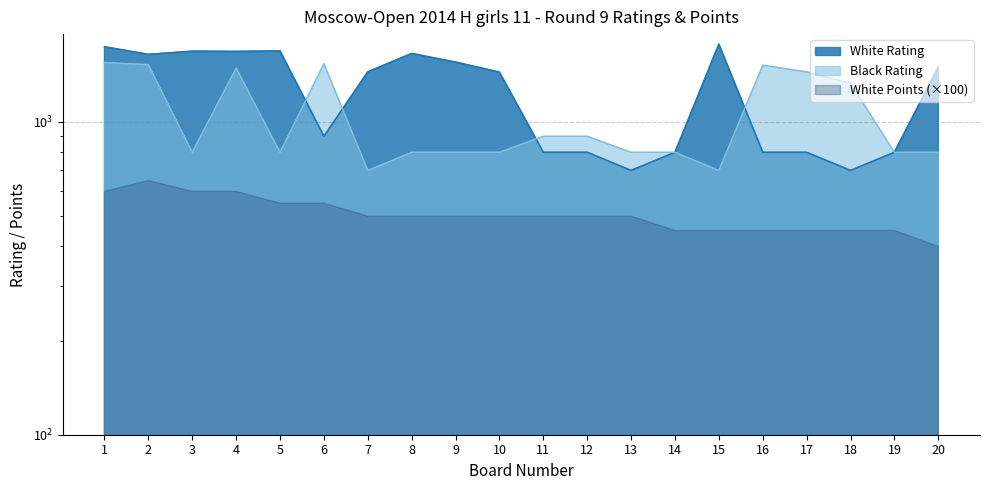

Reading left to right, extract all data points from this chart.

White Rating: 1740	1645	1684	1681	1687	900	1446	1656	1554	1443	800	800	700	800	1773	800	800	700	800	1499
Black Rating: 1549	1525	800	1487	800	1537	700	800	800	800	900	900	800	800	700	1519	1446	1330	800	800